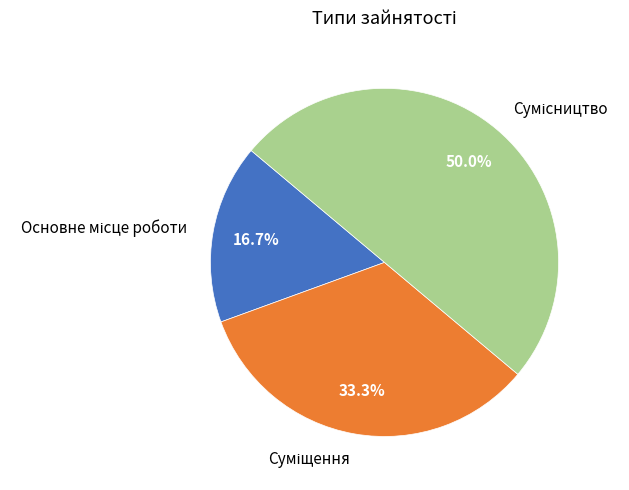

How many slices are in this pie chart?

3